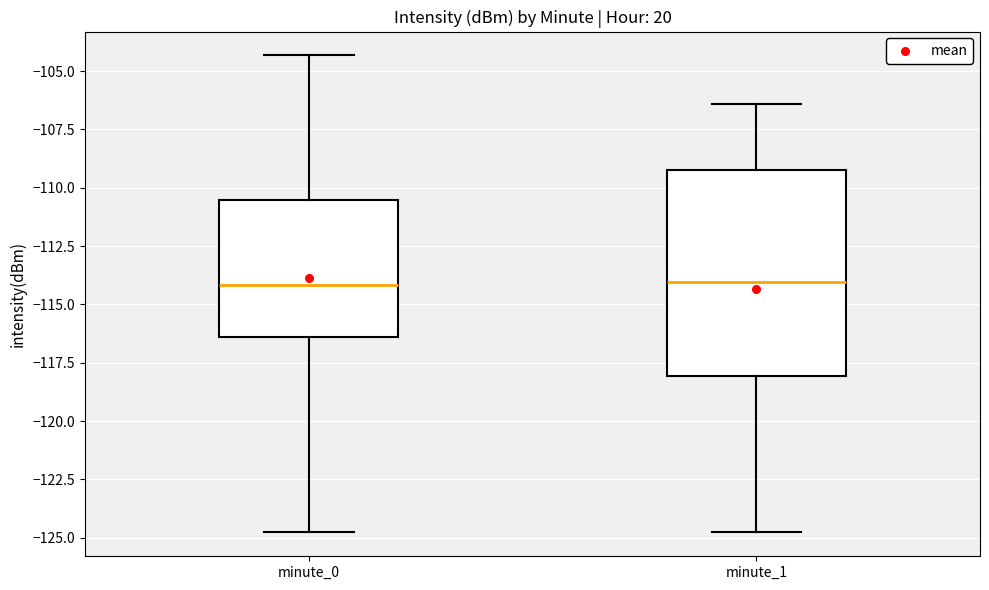

Where does the lower whisker of the box for minute_0 end on the y-axis? The values are not printed on the chart, so give them approximately, as read against the axis.

-124.5